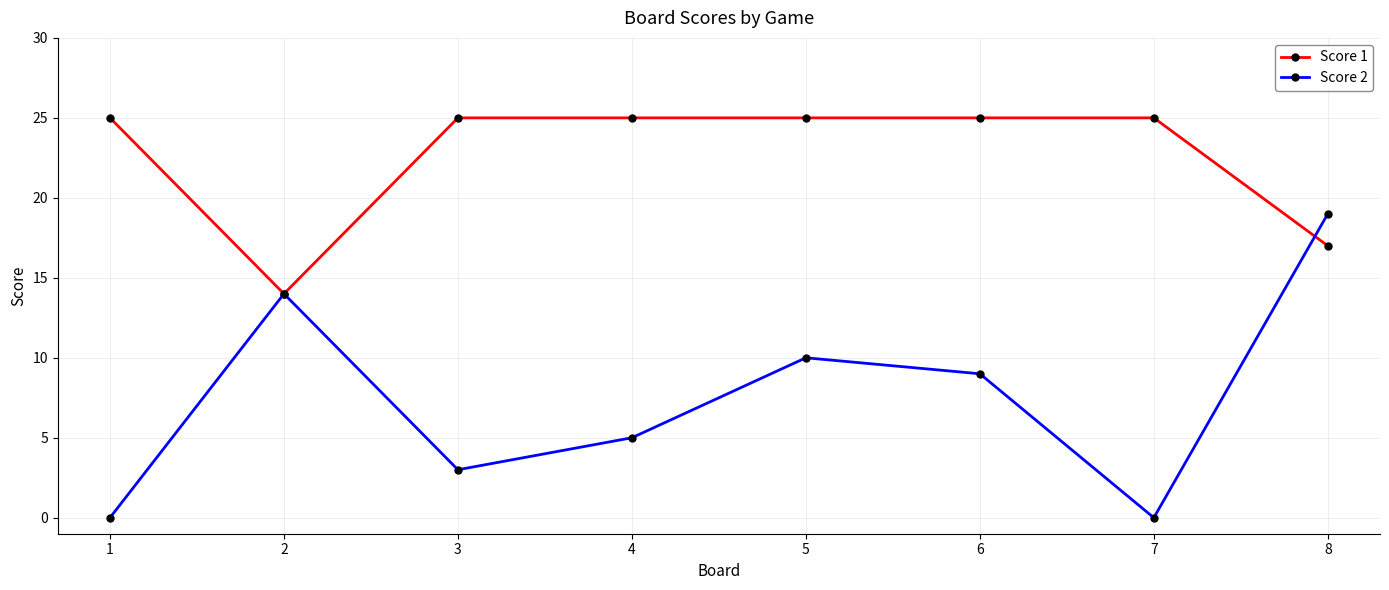

Is this an area chart (filled region under the line)?

No